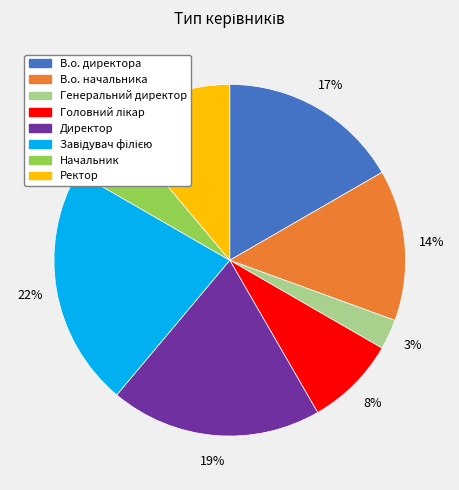

Between В.о. начальника and Начальник, which is larger?

В.о. начальника